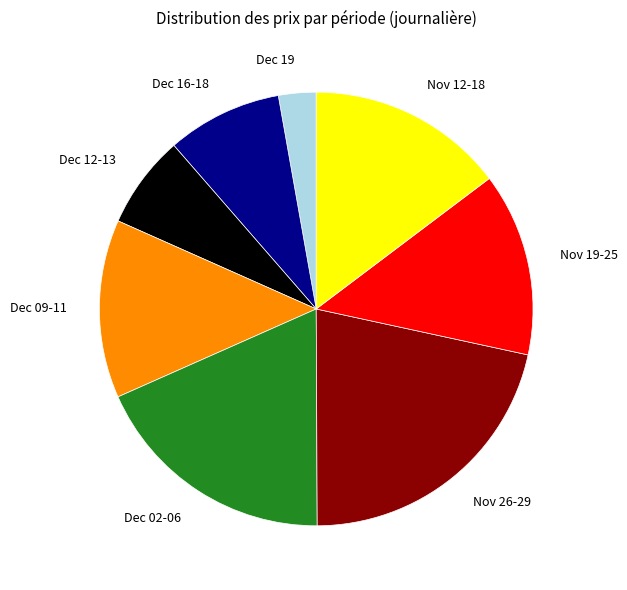

What is the ratio of the value at Dec 09-11 to the value at Nov 19-25?

1.0